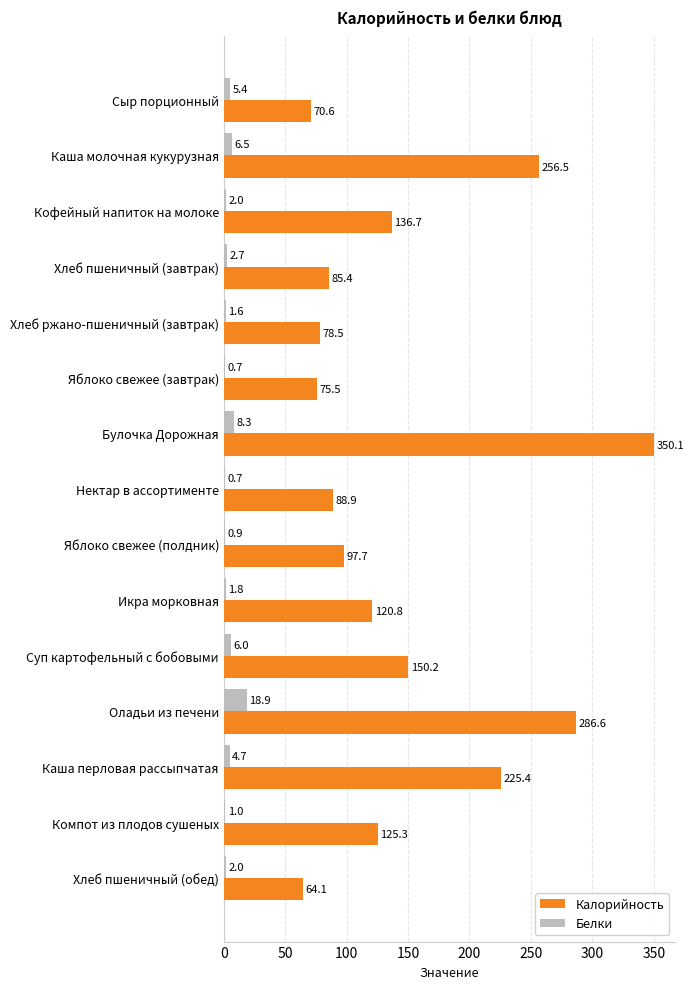

Between Хлеб пшеничный (завтрак) and Нектар в ассортименте, which series saw the biggest shift?

Калорийность